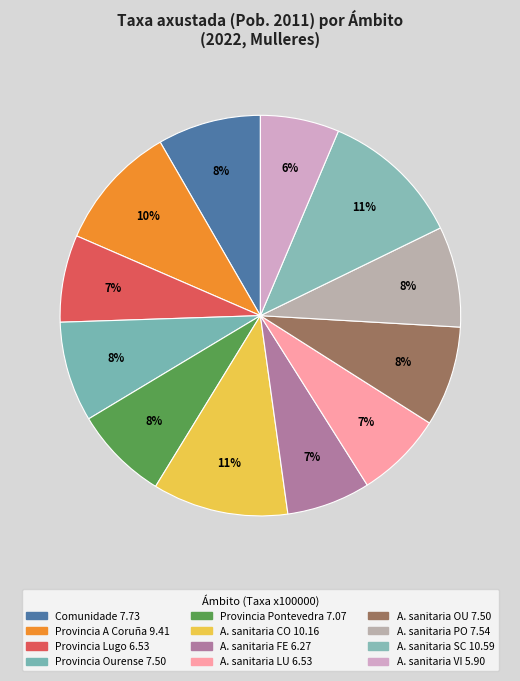

Rank the categories by value from highest to lowest.

Área sanitaria SC, Área sanitaria CO, Provincia A Coruña, Comunidade, Área sanitaria PO, Provincia Ourense, Área sanitaria OU, Provincia Pontevedra, Provincia Lugo, Área sanitaria LU, Área sanitaria FE, Área sanitaria VI